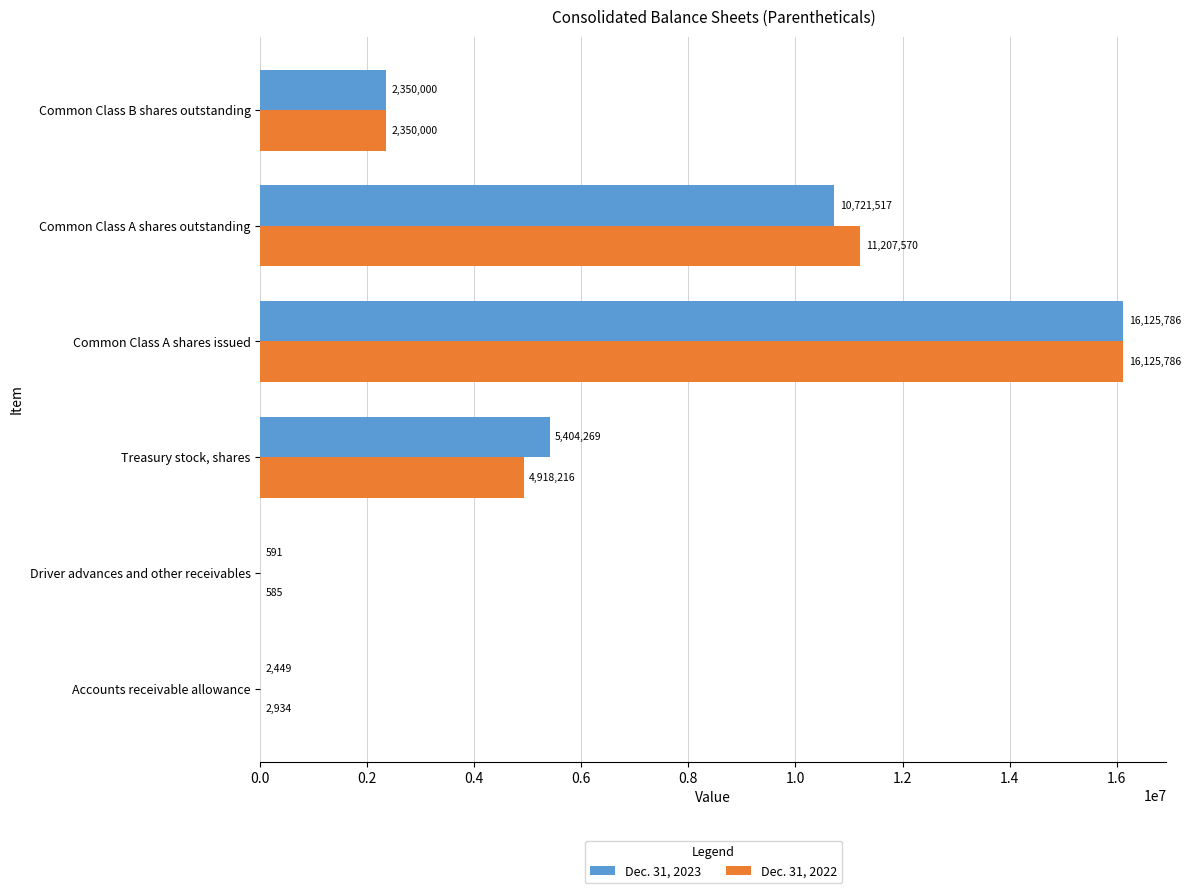

What is the sum of all Dec. 31, 2023 values?

34604612